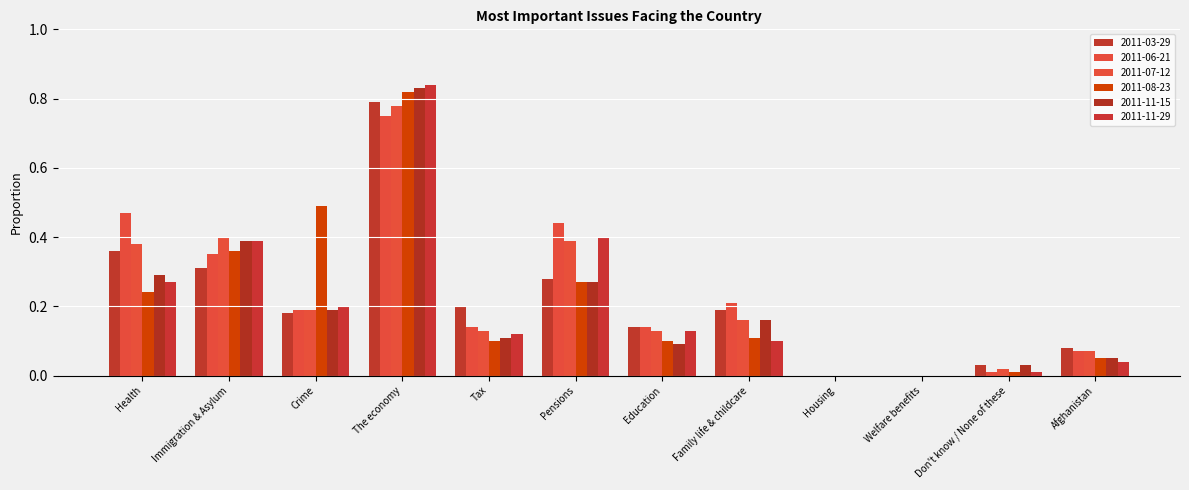

What are all the series names shown in the legend?

2011-03-29, 2011-06-21, 2011-07-12, 2011-08-23, 2011-11-15, 2011-11-29